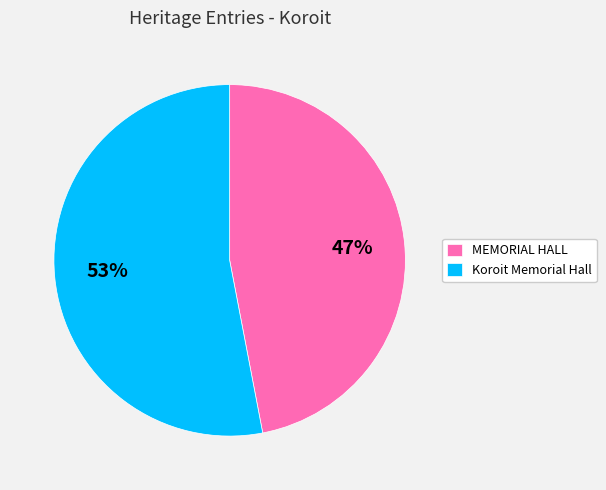

Is there any slice that represents more than half of the pie?

Yes